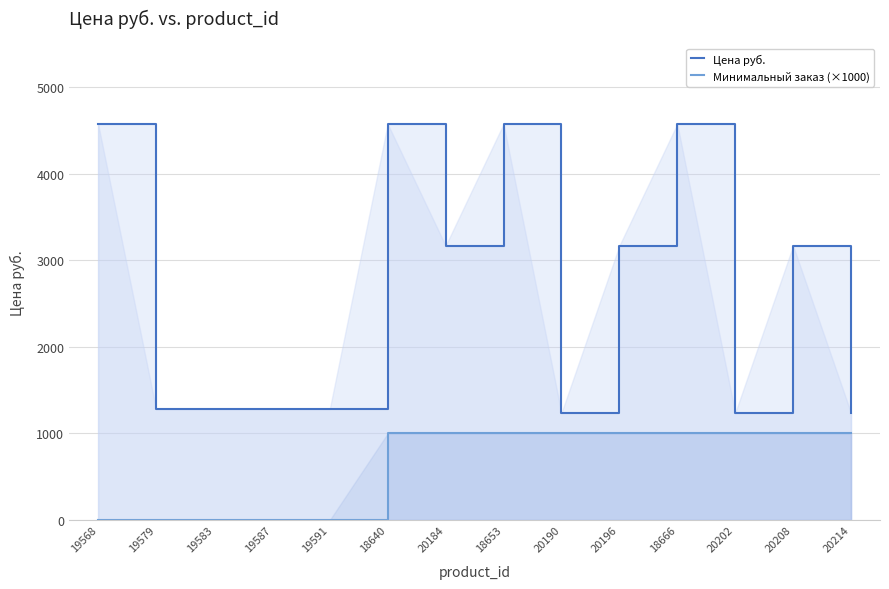

What is the average value of the Цена руб. series?

2616.6